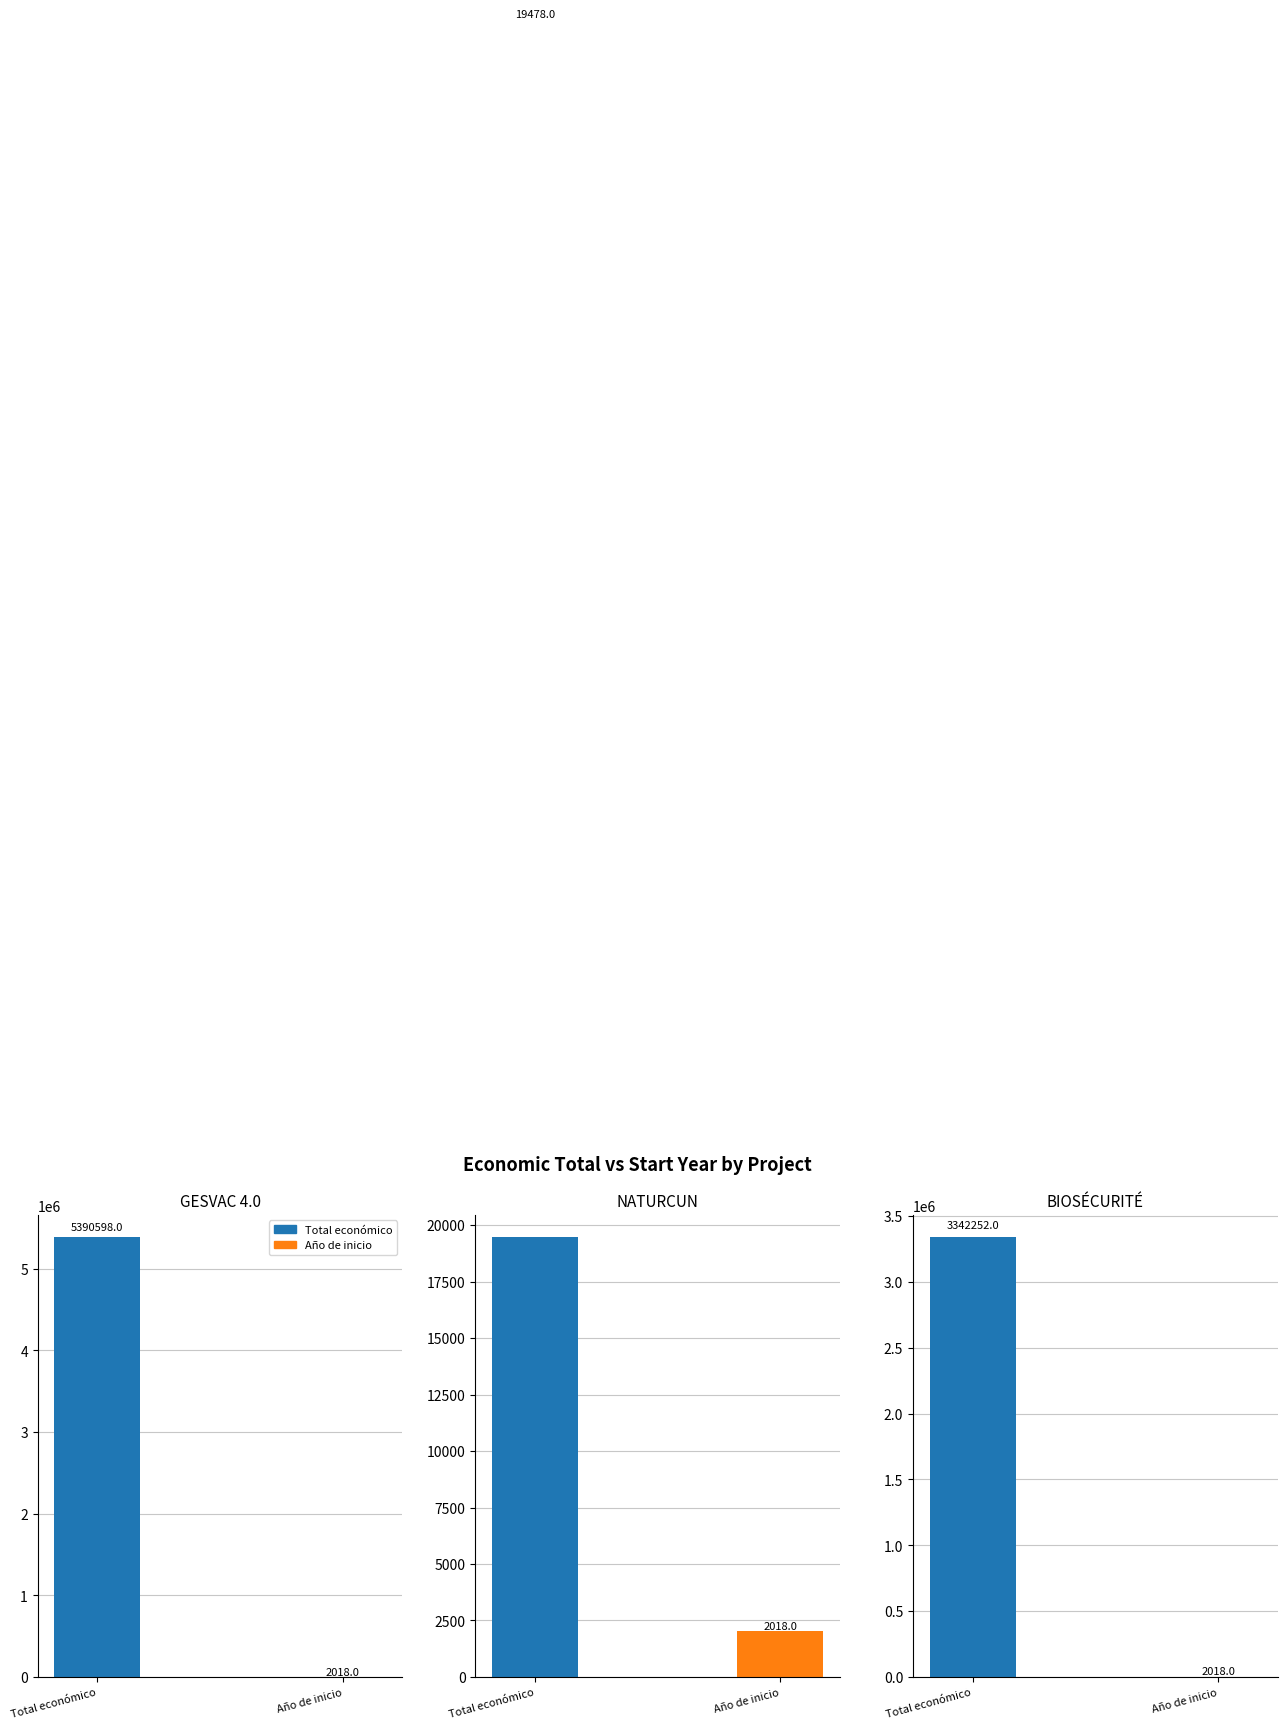

What are all the series names shown in the legend?

Total económico, Año de inicio